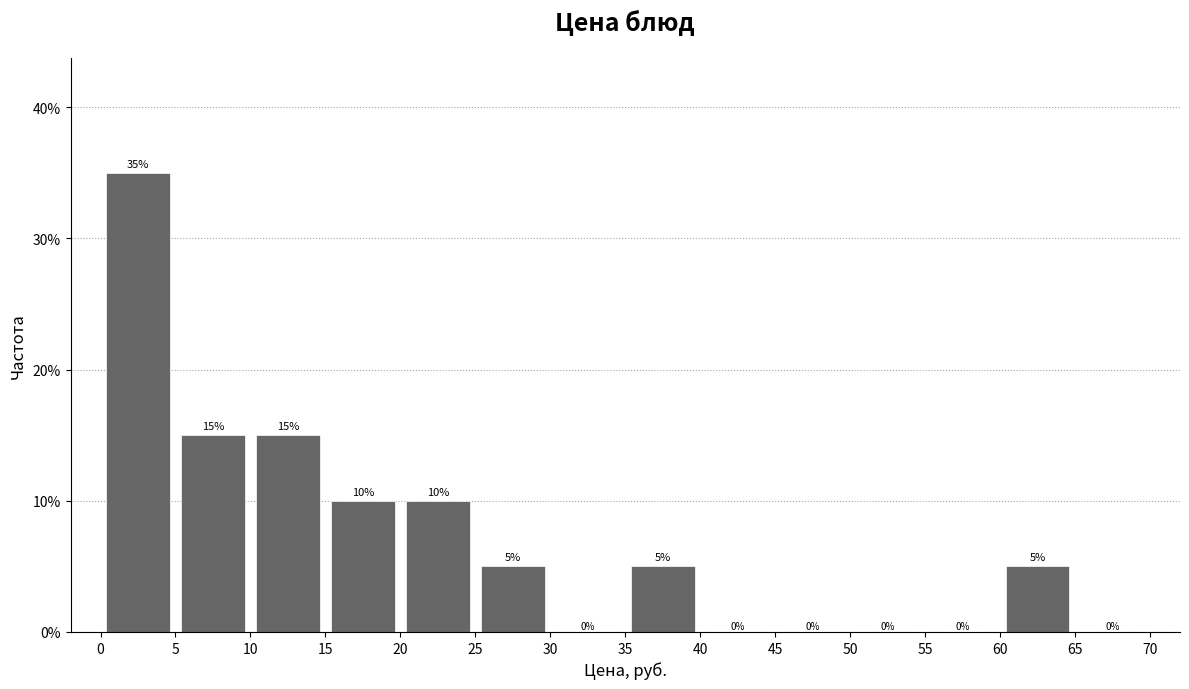

Which range on the x-axis has the tallest bar?

0 to 5